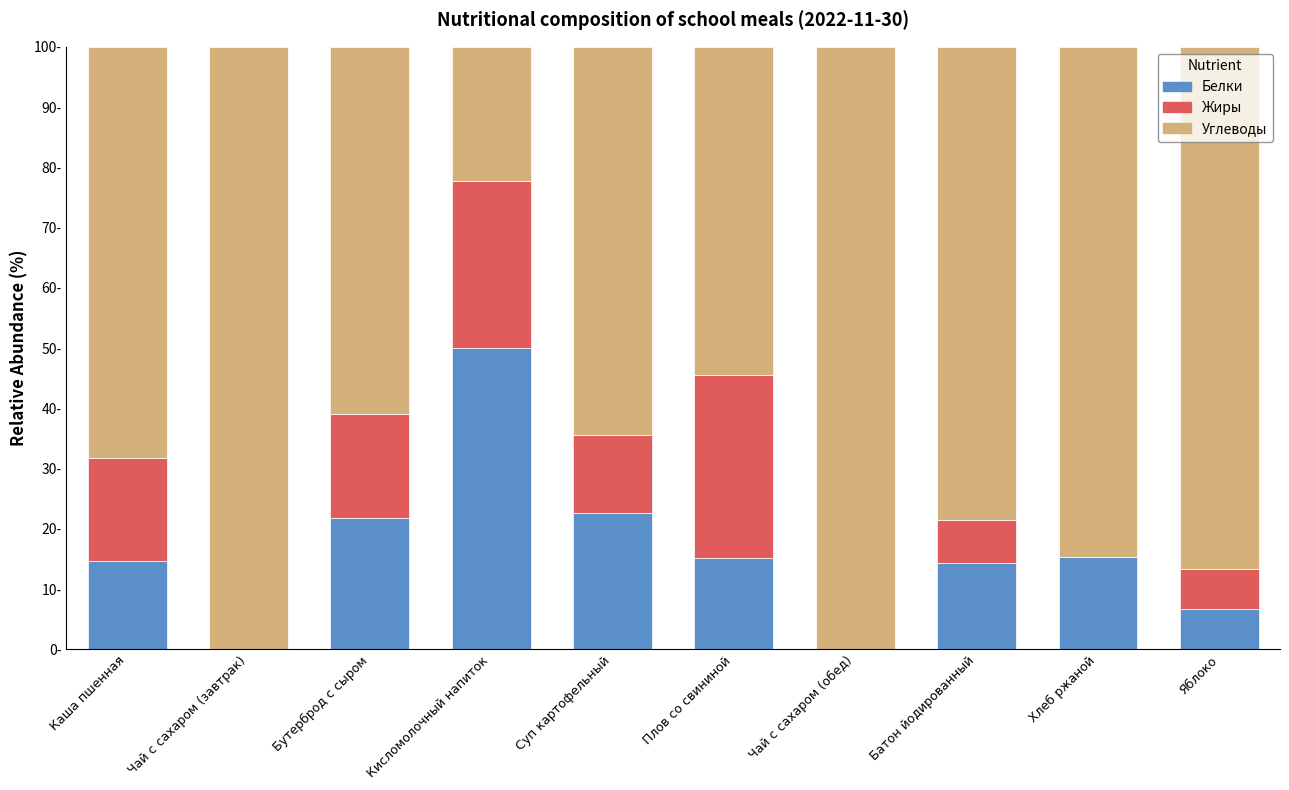

Are the bars grouped side by side (vs. stacked)?

No